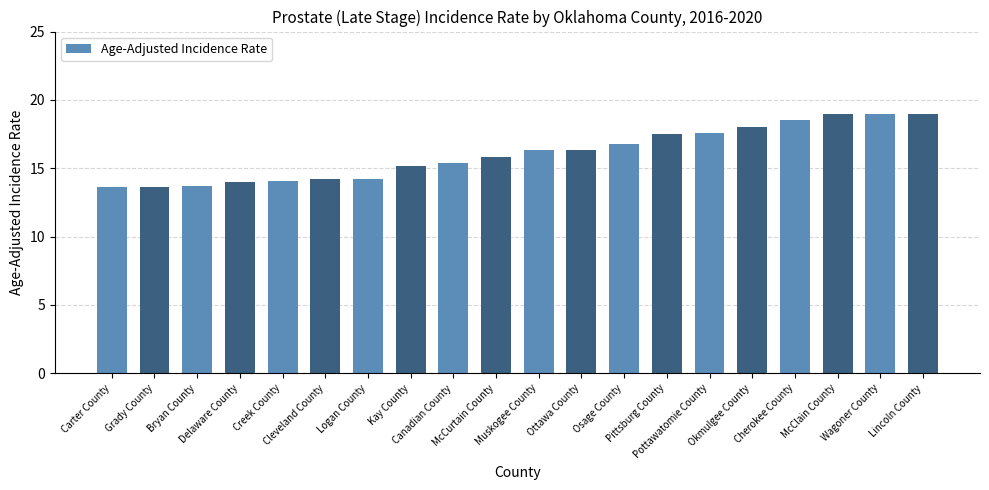

What is the change in value from Grady County to Logan County?

+0.6